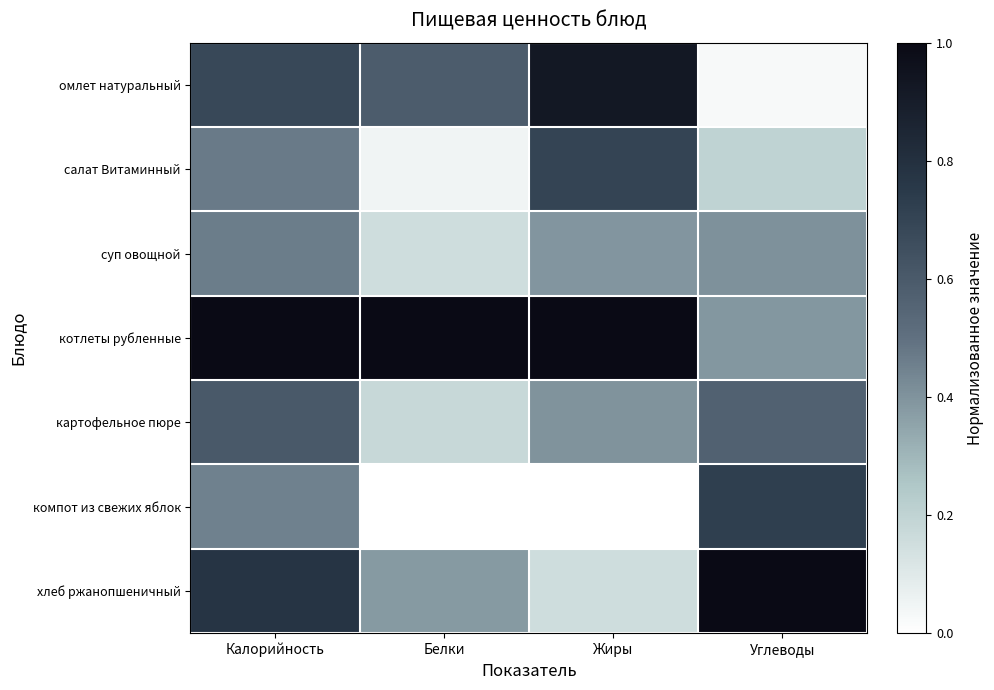

Which series has the largest range (max minus min)?

омлет натуральный